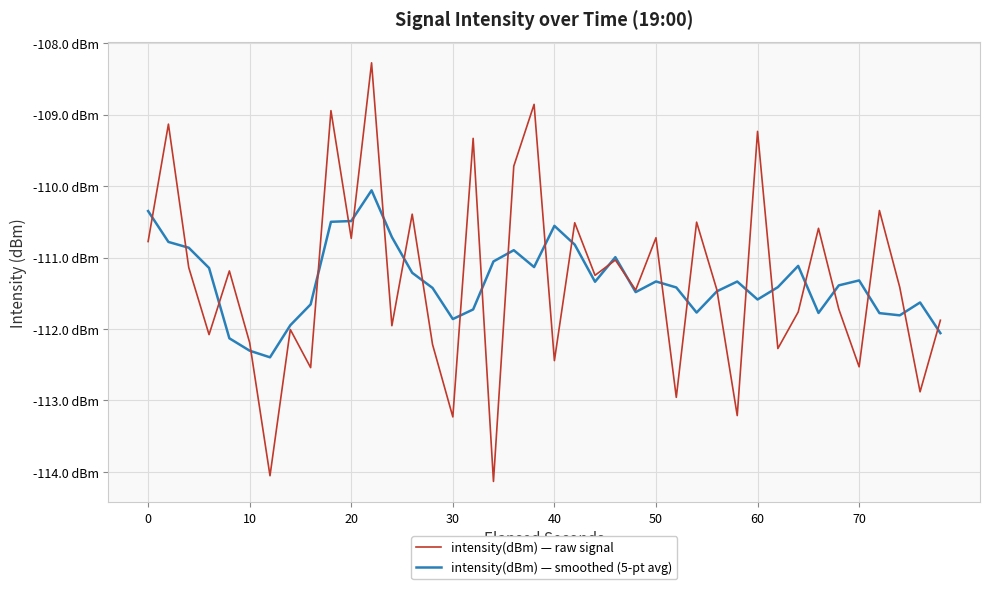

What are all the series names shown in the legend?

intensity(dBm) — raw signal, intensity(dBm) — smoothed (5-pt avg)